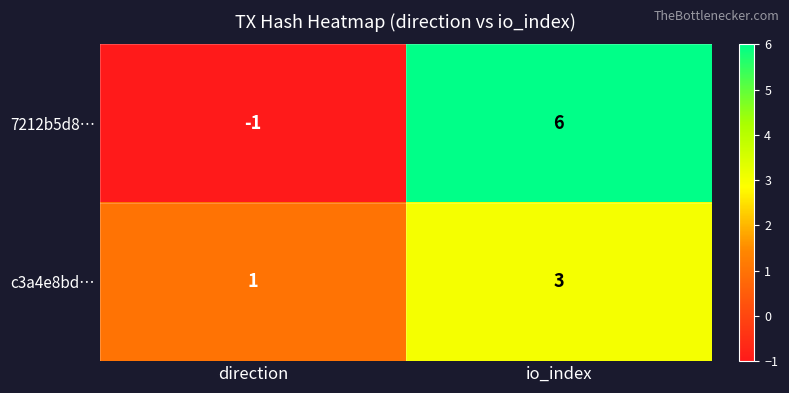

Is it true that 7212b5d8… equals -1 at direction?

True